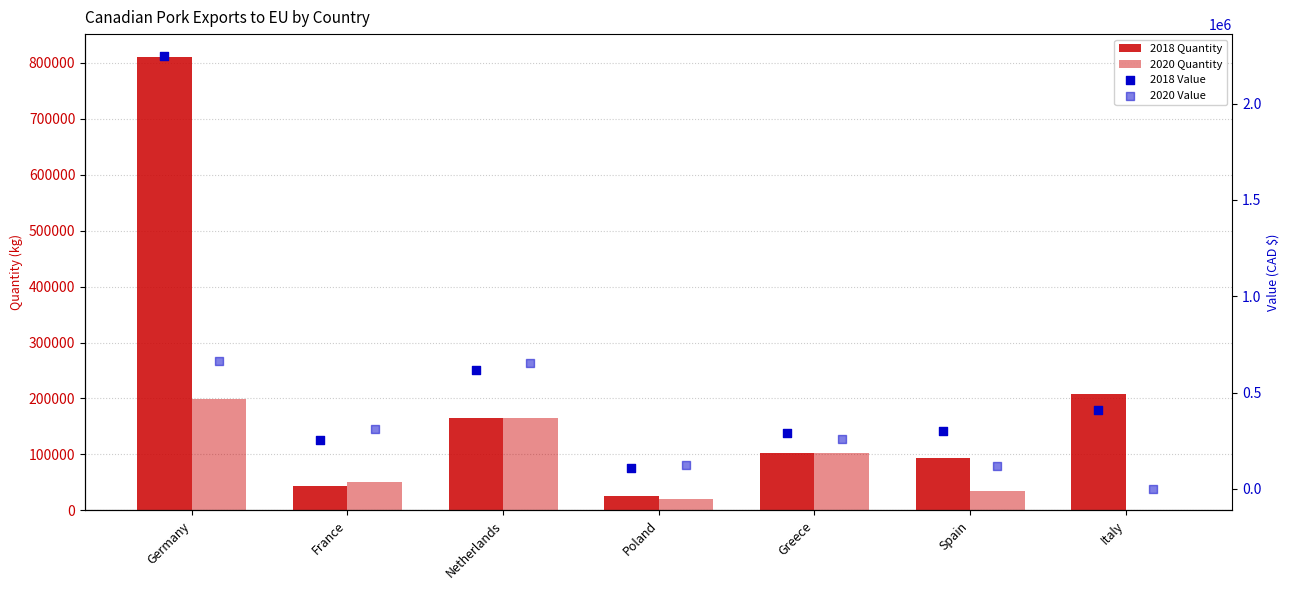

Which series reaches the maximum Y coordinate?

2018 Value